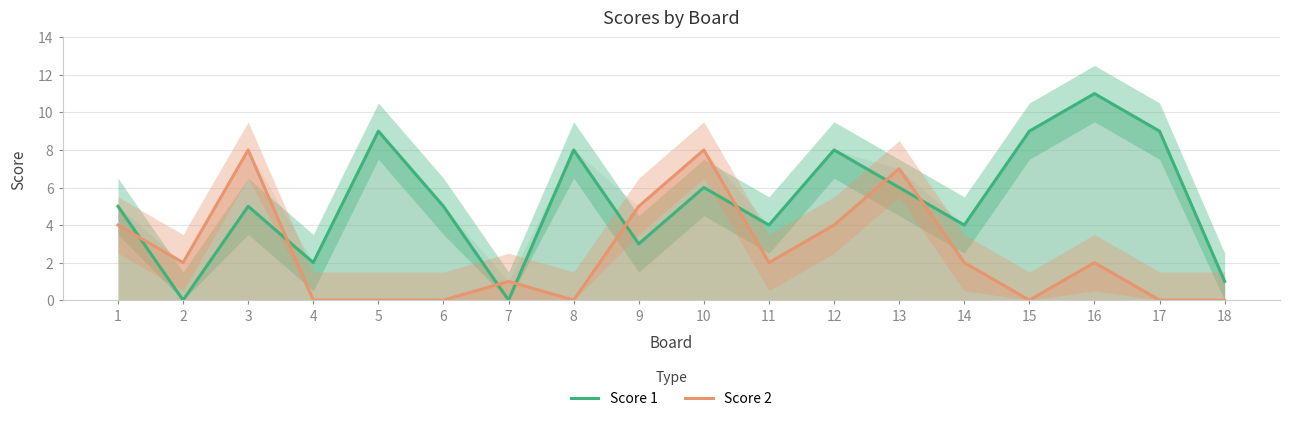

Is it true that Score 2 equals 2 at 16?

True